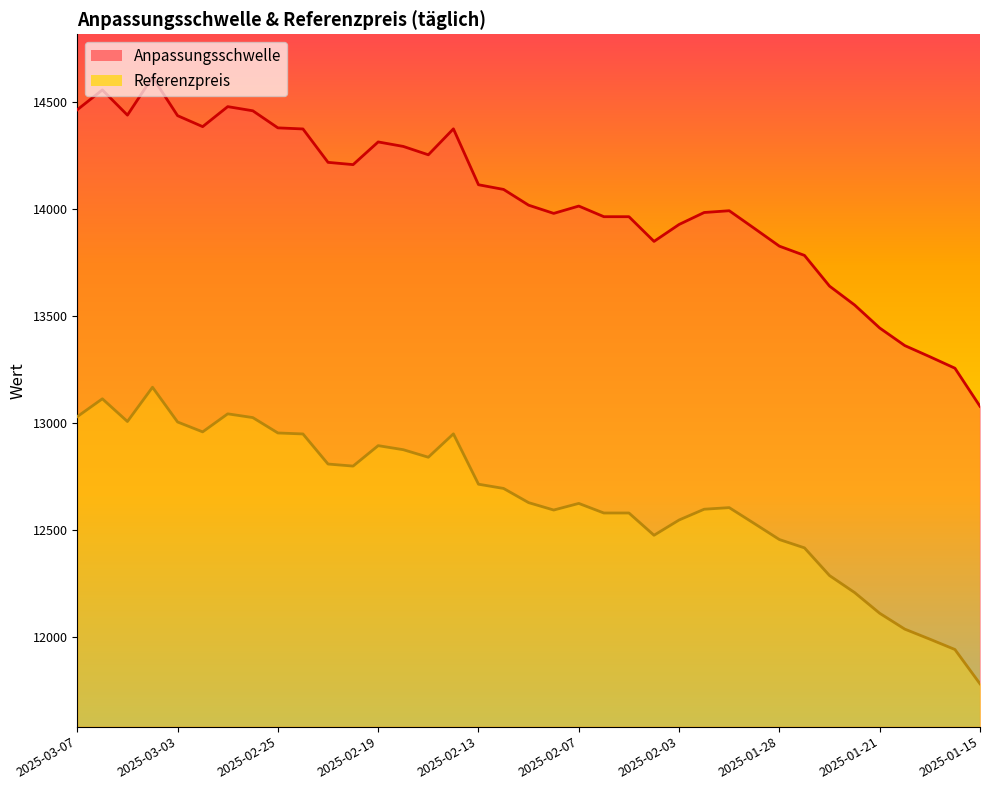

What is the label of the 20th point from the left?

2025-02-10